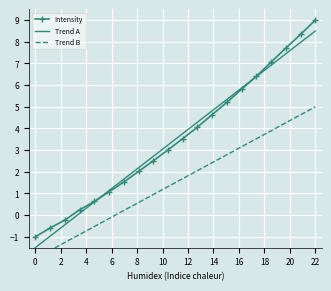

At how many categories does at least one series exceed 5?

7